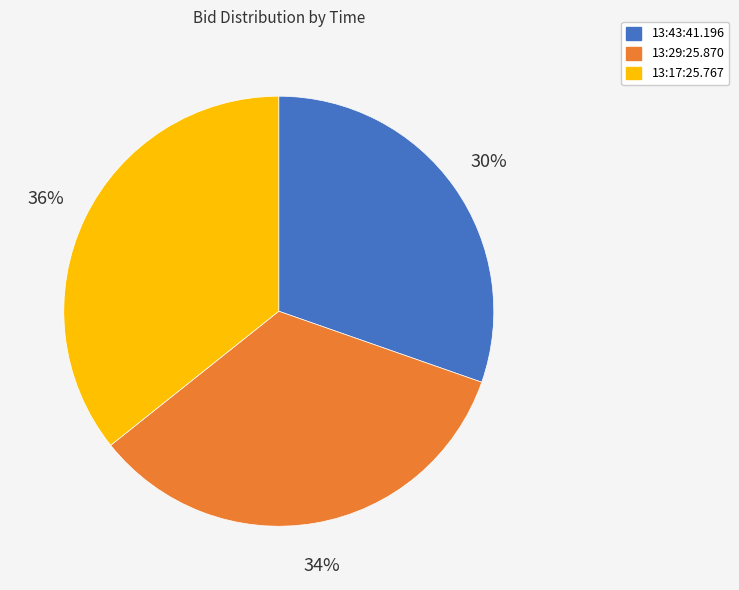

How many slices are in this pie chart?

3